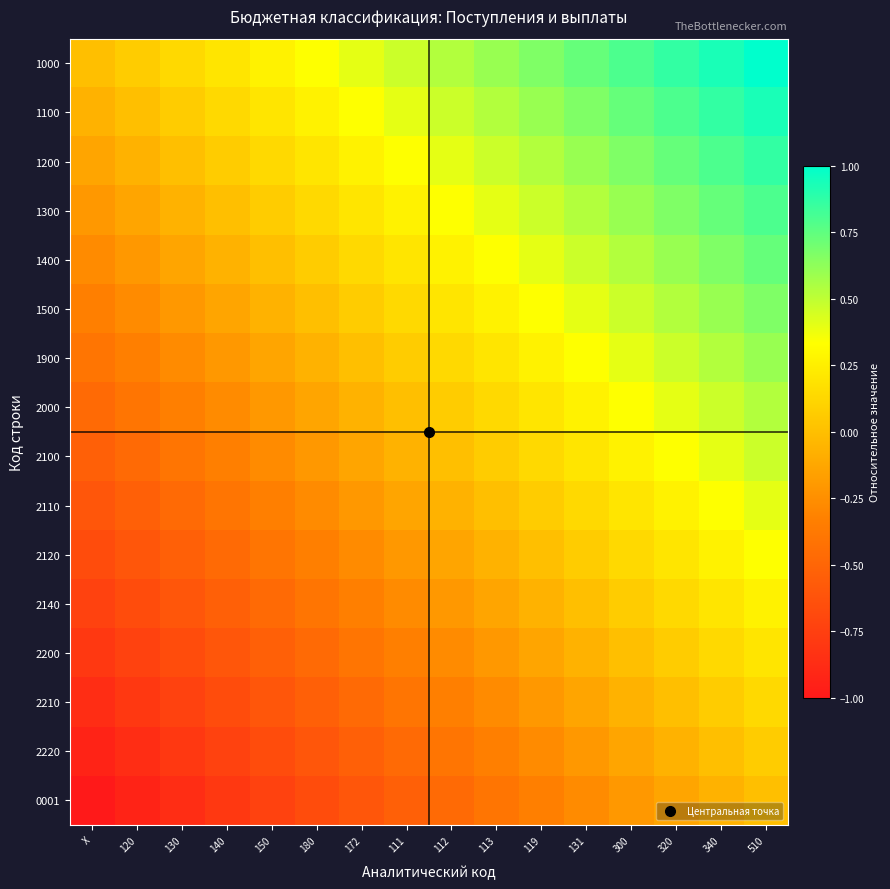

What is the minimum value shown in the chart?

-1.0